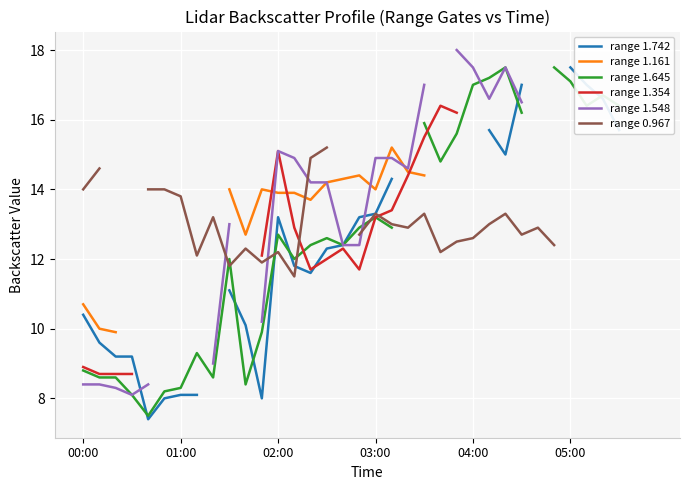

What position from the left is 15?

16